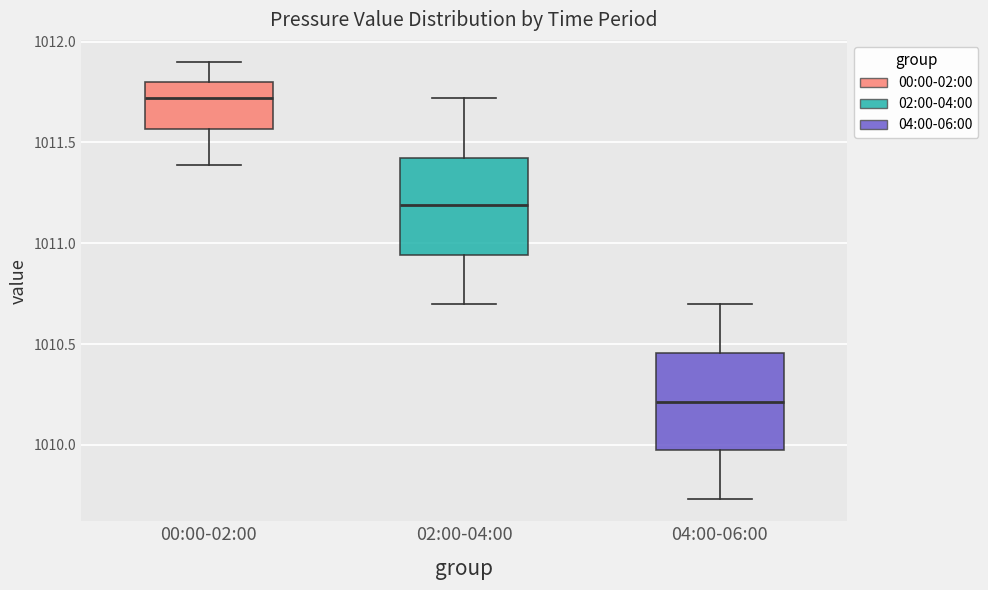

Where does the upper whisker of the box for 02:00-04:00 end on the y-axis? The values are not printed on the chart, so give them approximately, as read against the axis.

1011.70